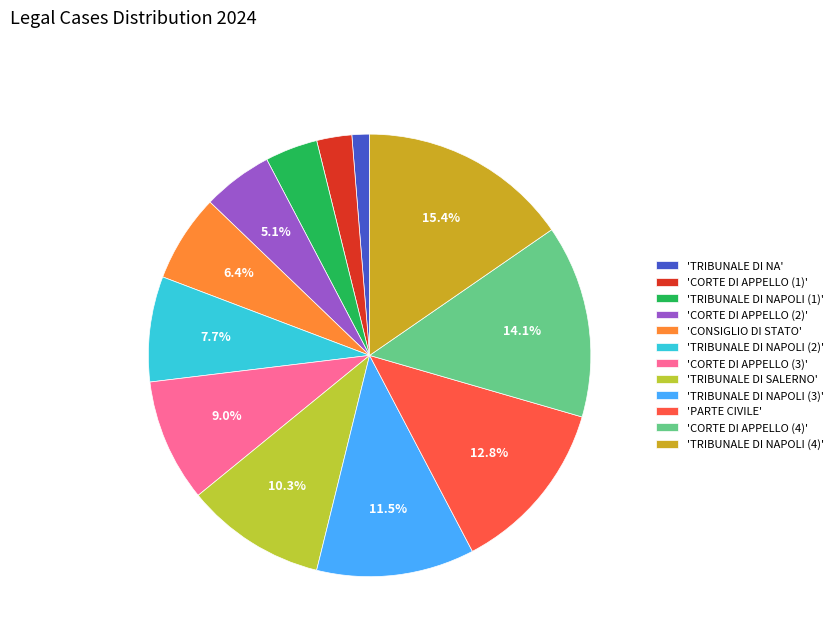

Is there any slice that represents more than half of the pie?

No